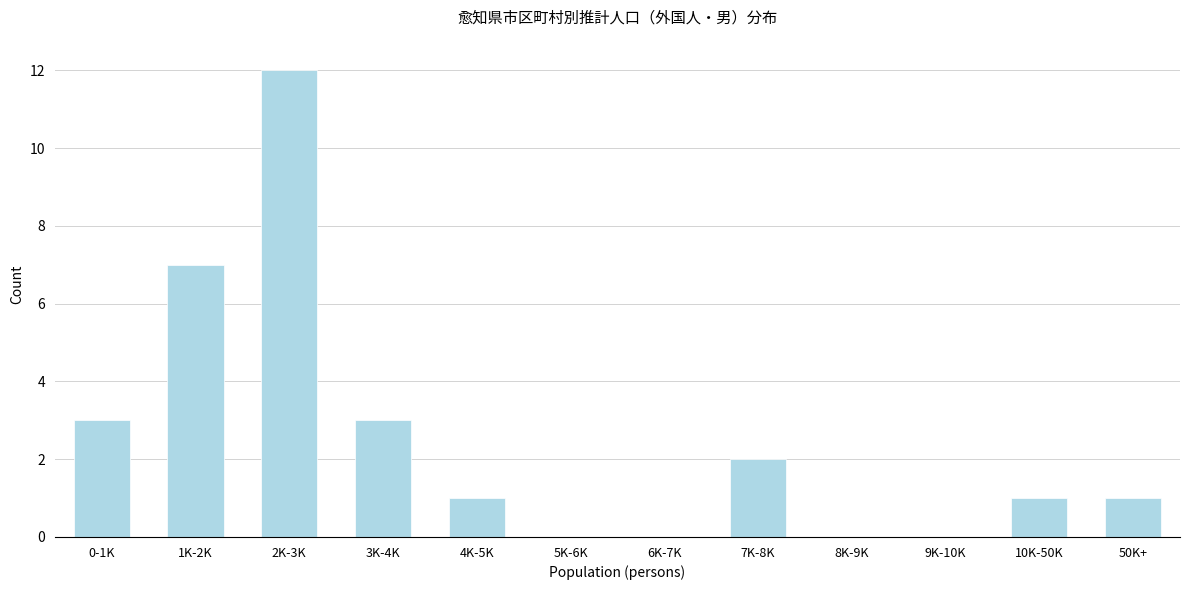

Reading left to right, extract all data points from this chart.

0-1K=3	1K-2K=7	2K-3K=12	3K-4K=3	4K-5K=1	5K-6K=0	6K-7K=0	7K-8K=2	8K-9K=0	9K-10K=0	10K-50K=1	50K+=1